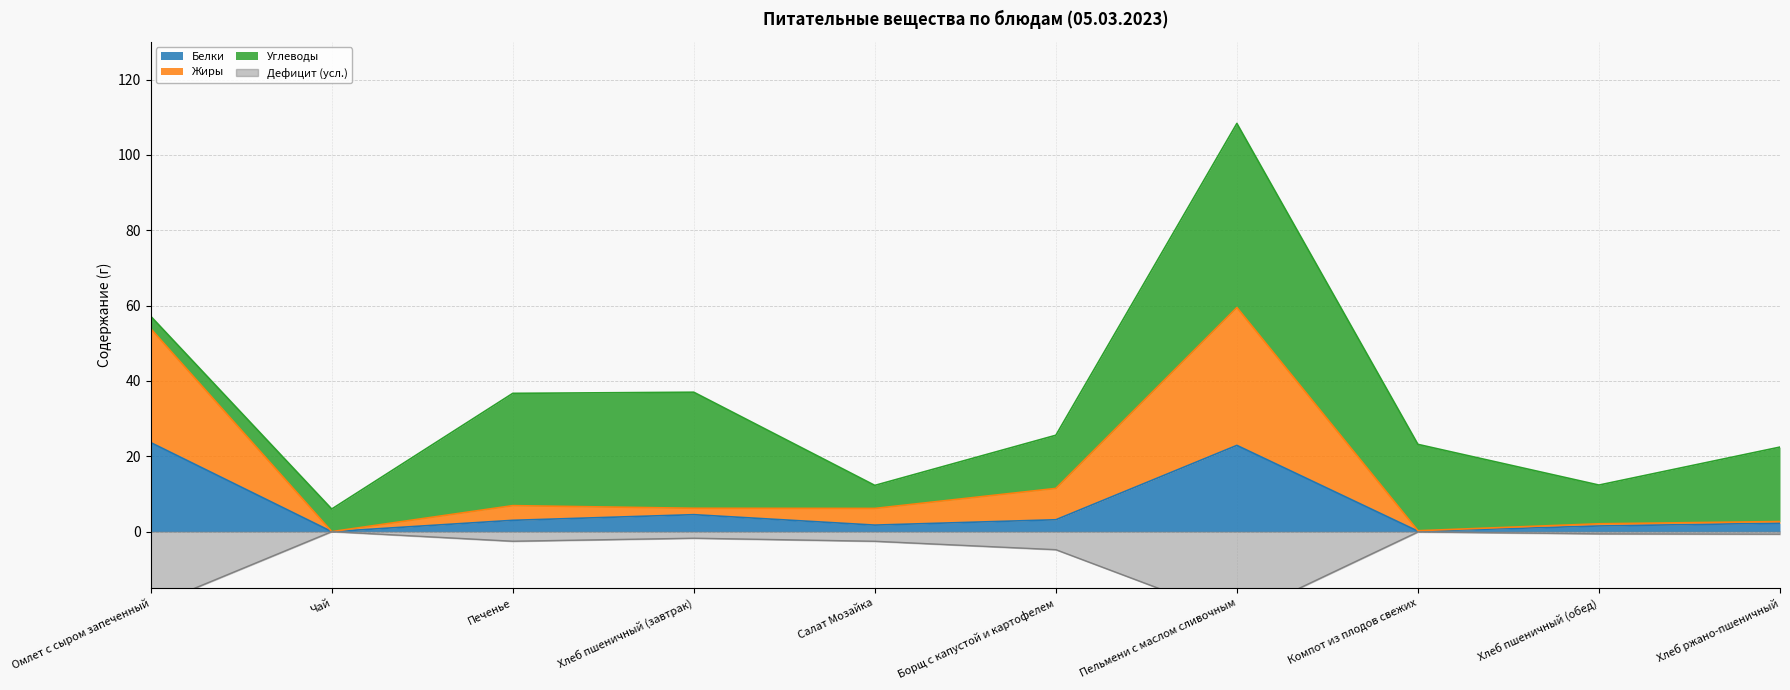

Count the number of categories in the chart.

10